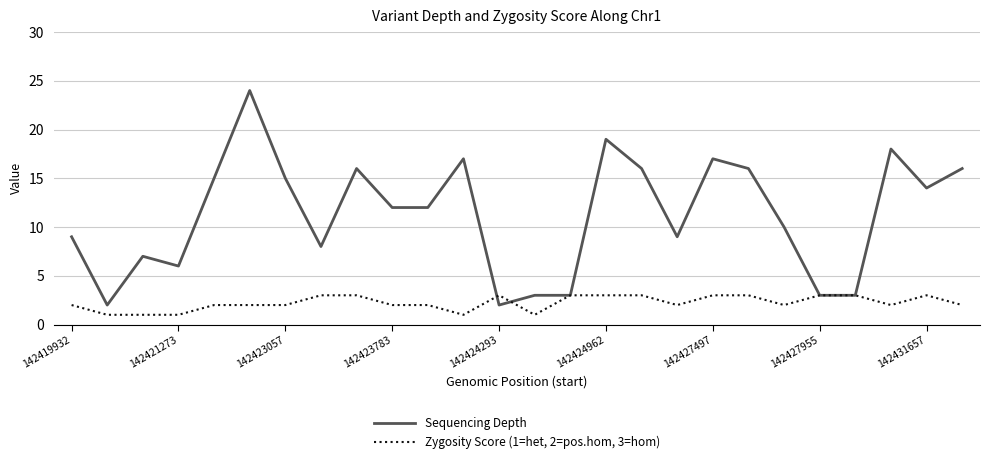

Count the number of data series in this chart.

2